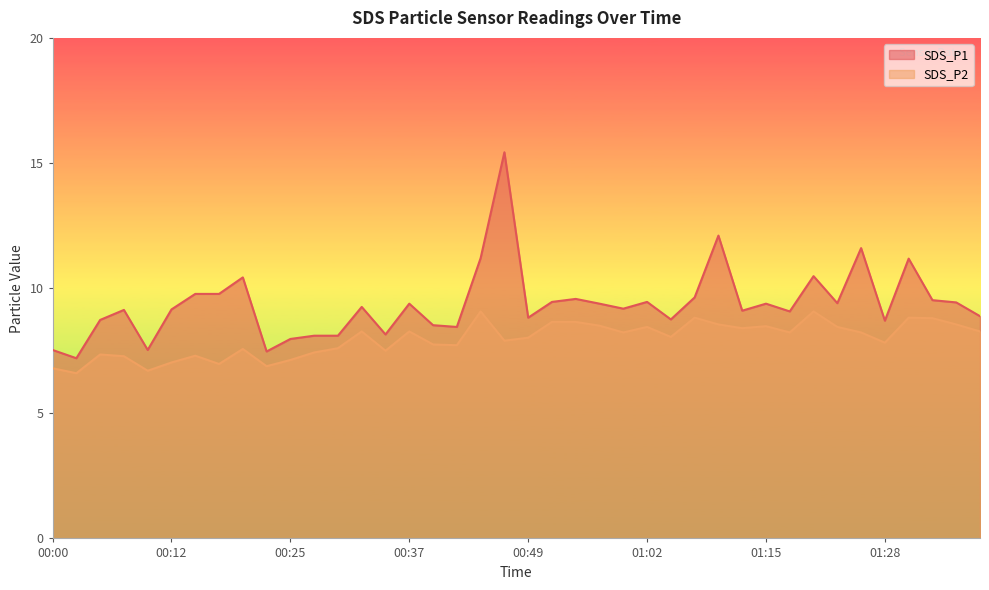

Rank the series by their average value, from lowest to highest.

SDS_P2, SDS_P1